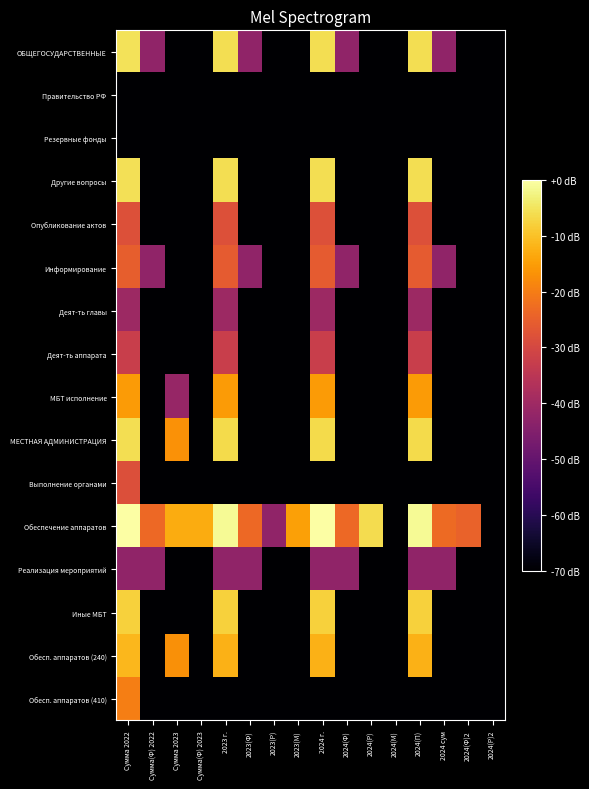

What is the difference between the highest and lowest values at Сумма 2023?

125.2